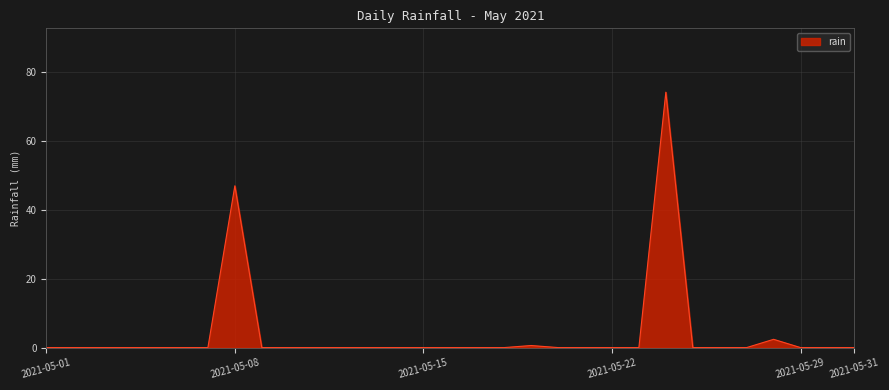

What is the difference between the maximum and second lowest values?

74.2